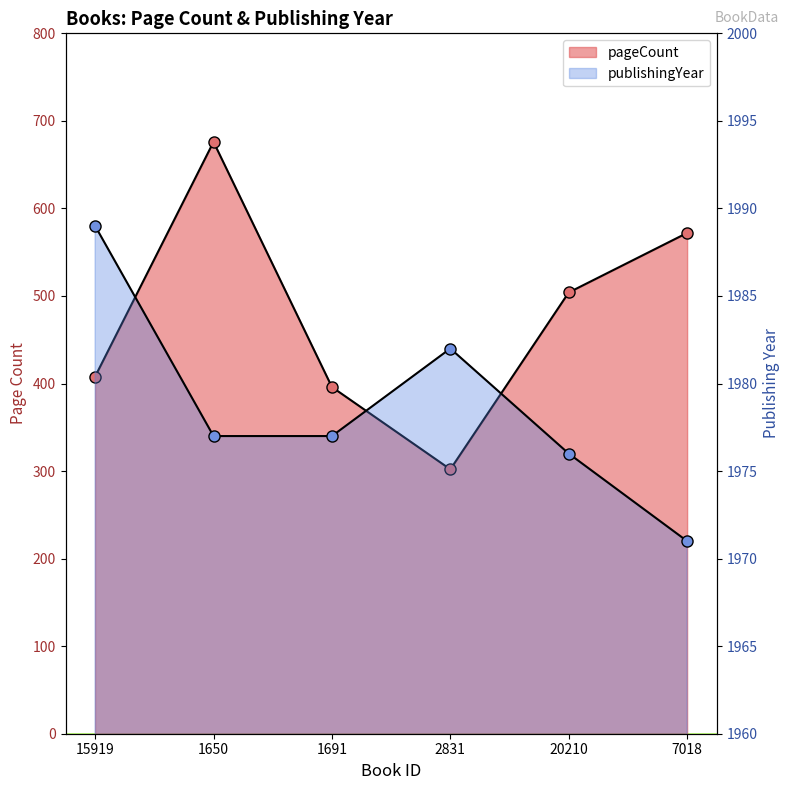

True or false: pageCount and publishingYear intersect in this chart.

False